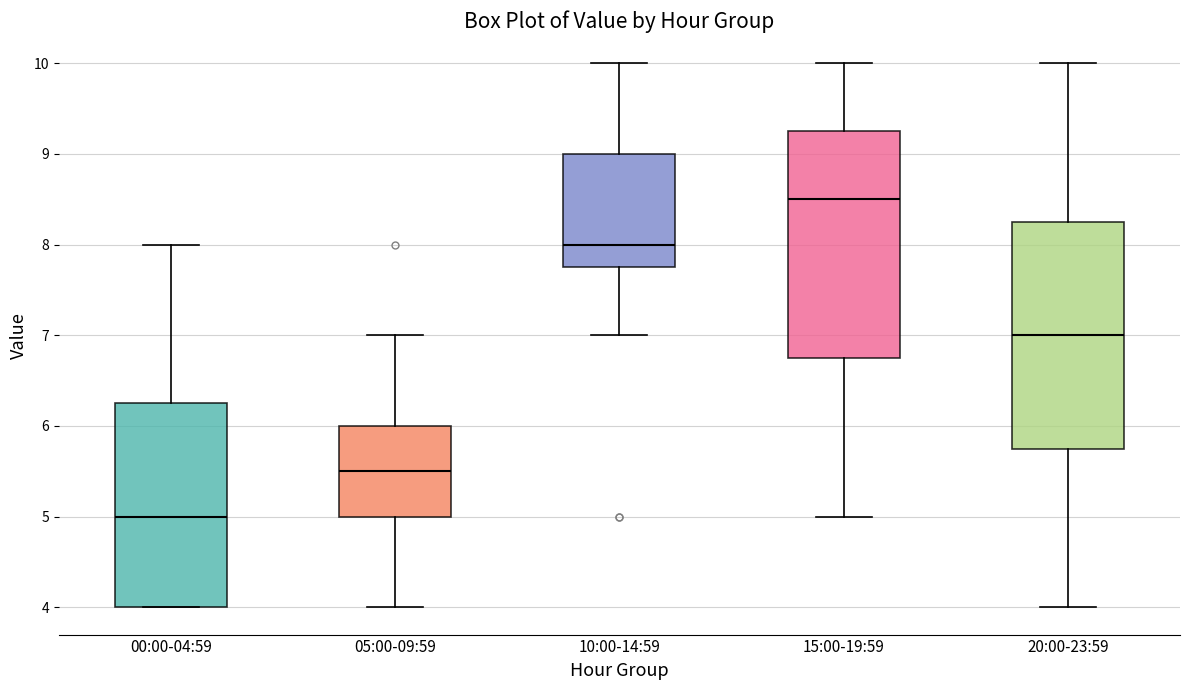

Where is the lower edge of the box for 05:00-09:59 on the y-axis? The values are not printed on the chart, so give them approximately, as read against the axis.

5.0